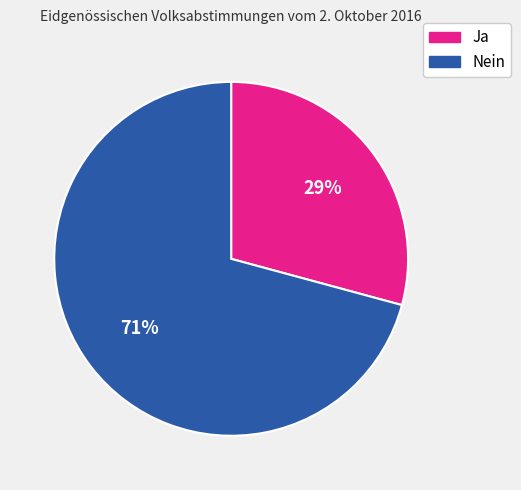

Between Nein and Ja, which is larger?

Nein